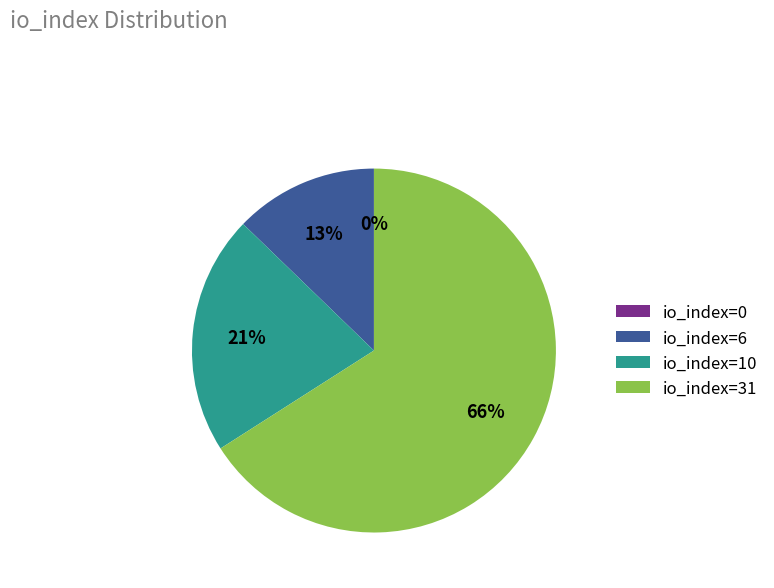

Combined, do io_index=10 and io_index=31 account for over 50%?

Yes